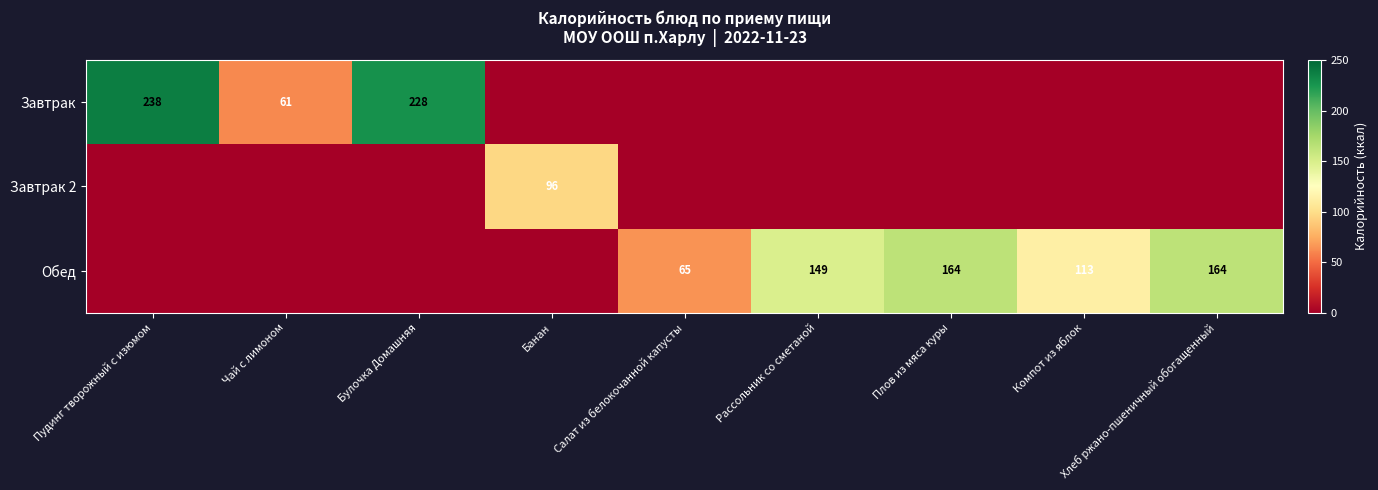

Is it true that Завтрак equals 92 at Пудинг творожный с изюмом?

False